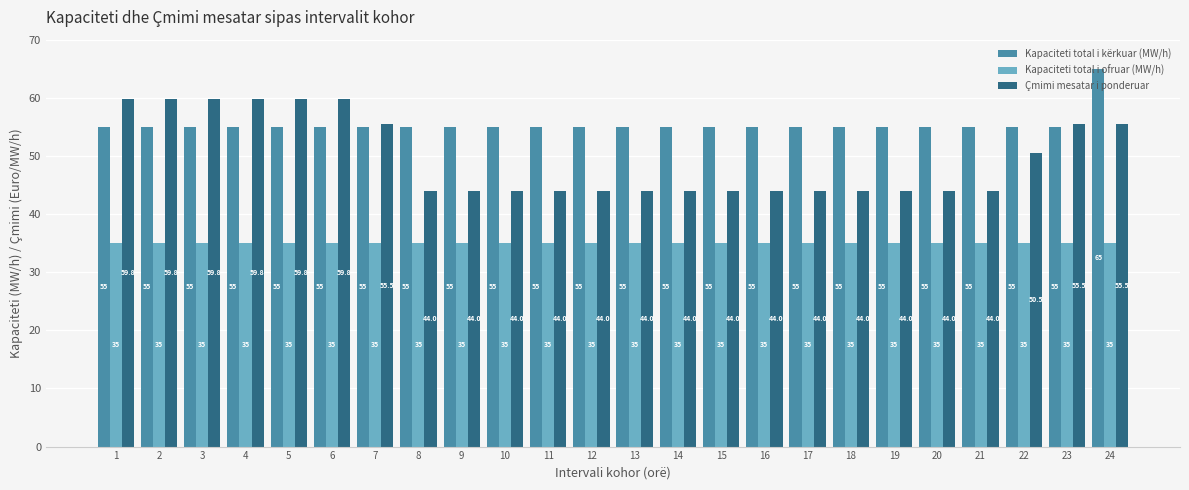

Reading right to left, what are all the values shown in this chart?

Kapaciteti total i kërkuar (MW/h): 24=65.0	23=55.0	22=55.0	21=55.0	20=55.0	19=55.0	18=55.0	17=55.0	16=55.0	15=55.0	14=55.0	13=55.0	12=55.0	11=55.0	10=55.0	9=55.0	8=55.0	7=55.0	6=55.0	5=55.0	4=55.0	3=55.0	2=55.0	1=55.0
Kapaciteti total i ofruar (MW/h): 24=35.0	23=35.0	22=35.0	21=35.0	20=35.0	19=35.0	18=35.0	17=35.0	16=35.0	15=35.0	14=35.0	13=35.0	12=35.0	11=35.0	10=35.0	9=35.0	8=35.0	7=35.0	6=35.0	5=35.0	4=35.0	3=35.0	2=35.0	1=35.0
Çmimi mesatar i ponderuar: 24=55.5	23=55.5	22=50.5	21=44.0	20=44.0	19=44.0	18=44.0	17=44.0	16=44.0	15=44.0	14=44.0	13=44.0	12=44.0	11=44.0	10=44.0	9=44.0	8=44.0	7=55.5	6=59.8	5=59.8	4=59.8	3=59.8	2=59.8	1=59.8